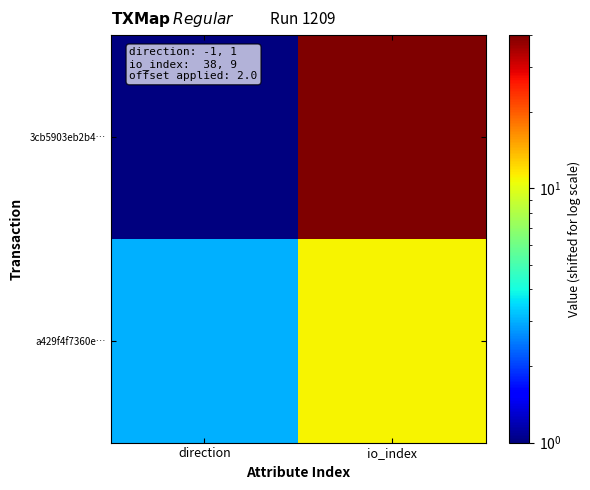

At which category does the chart reach its peak across all series?

io_index